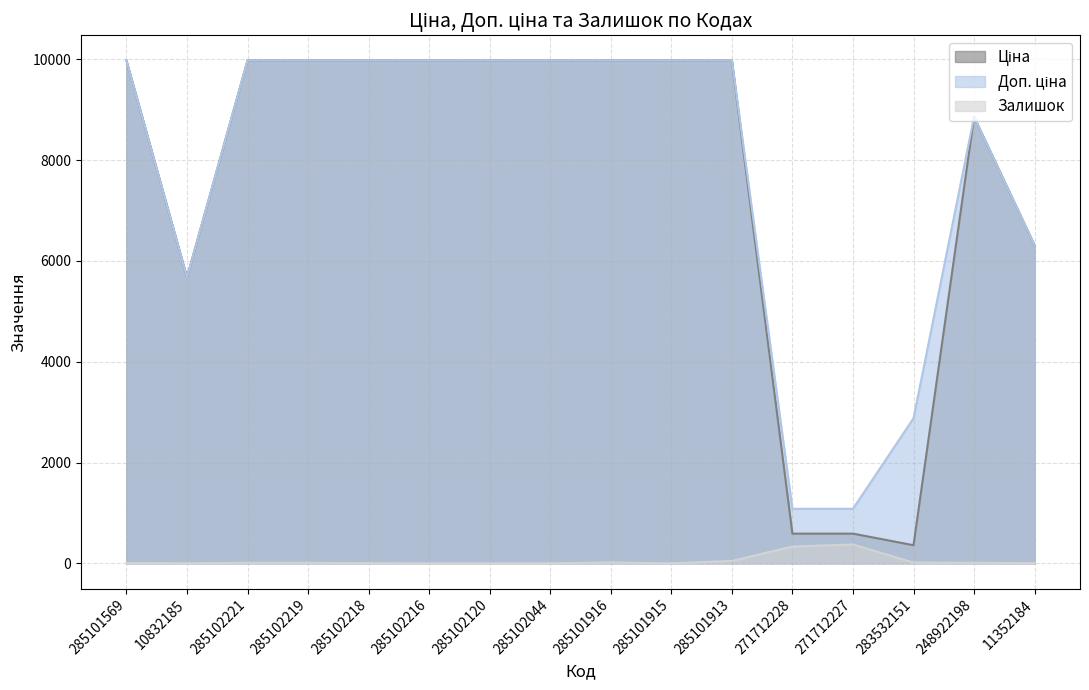

At which category does Доп. ціна reach its first local valley?

10832185